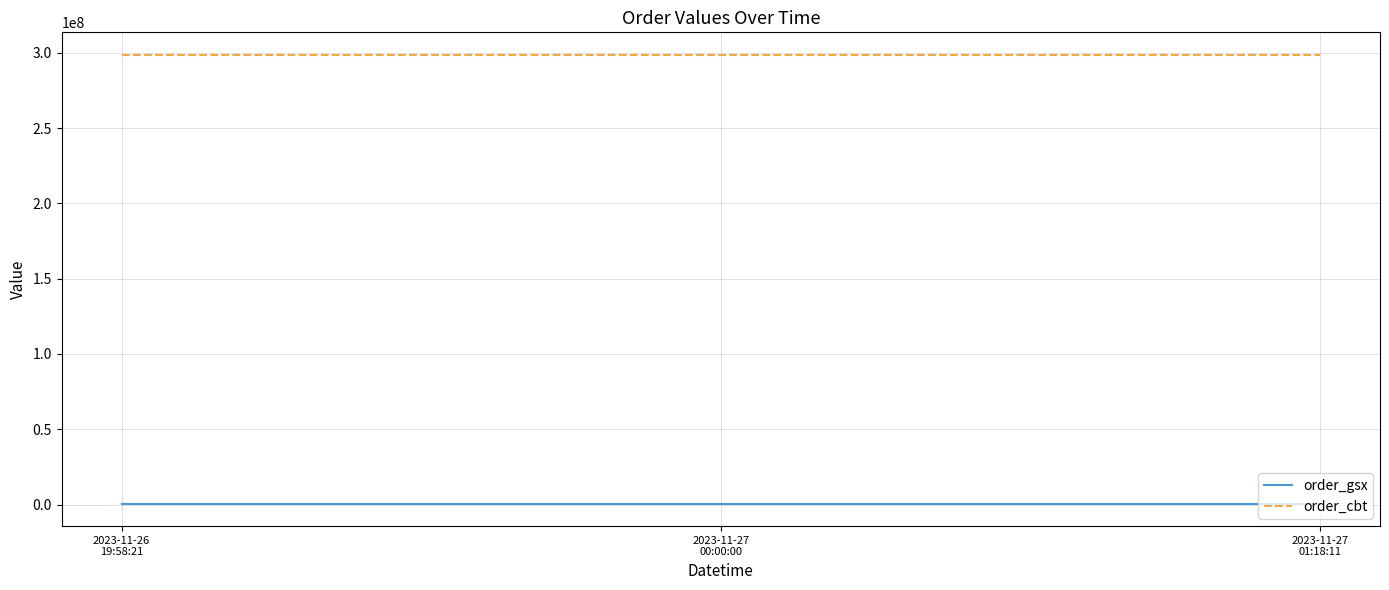

Reading left to right, transcribe all the data shown in this chart.

order_gsx: 2023-11-26
19:58:21=563995	2023-11-27
00:00:00=563995	2023-11-27
01:18:11=563995
order_cbt: 2023-11-26
19:58:21=298728312	2023-11-27
00:00:00=298728312	2023-11-27
01:18:11=298728312